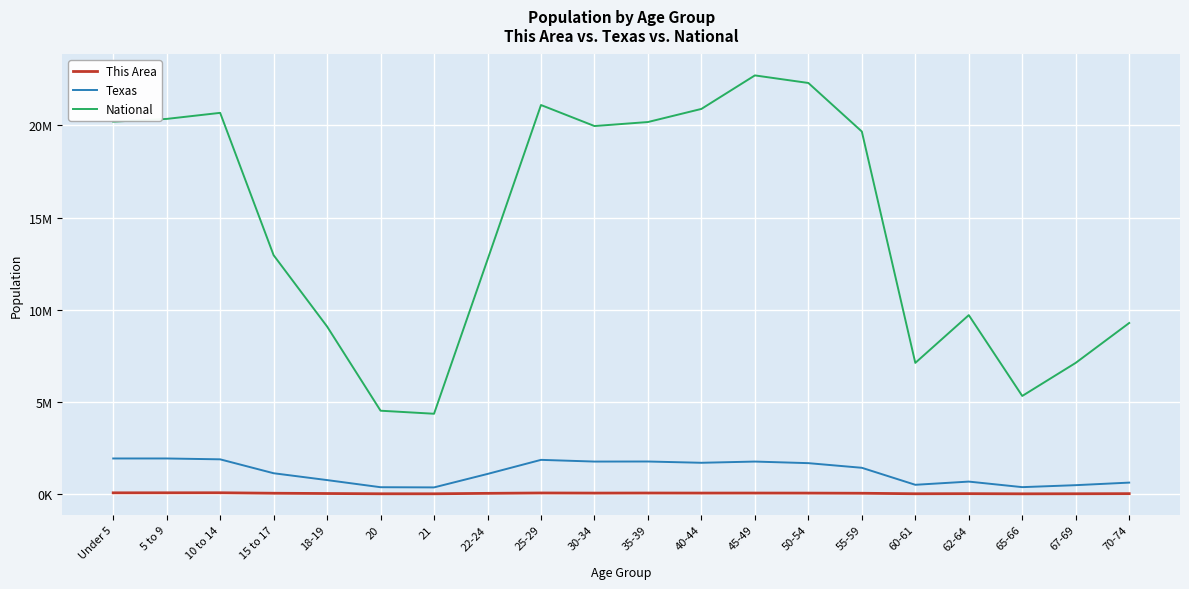

The National series shows 20201362 at Under 5. True or false?

True